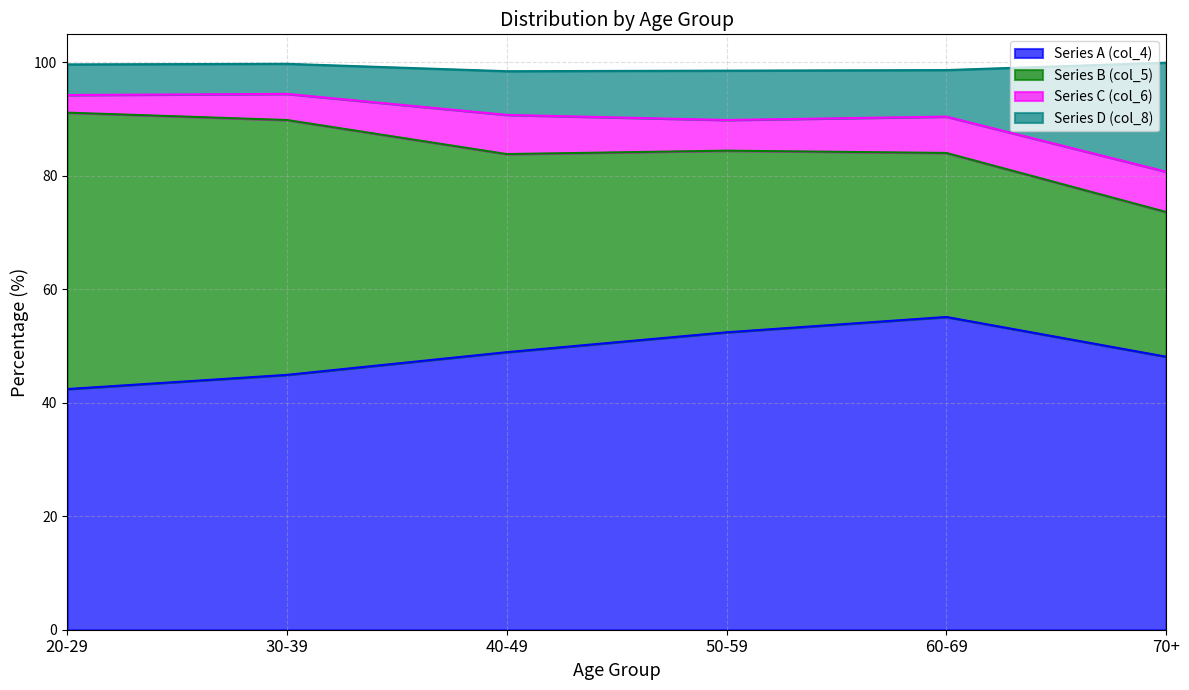

What is the maximum value for Series A (col_4)?

55.1